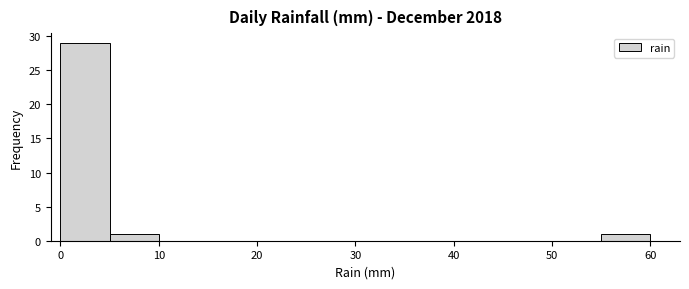

Which range on the x-axis has the tallest bar?

0 to 5